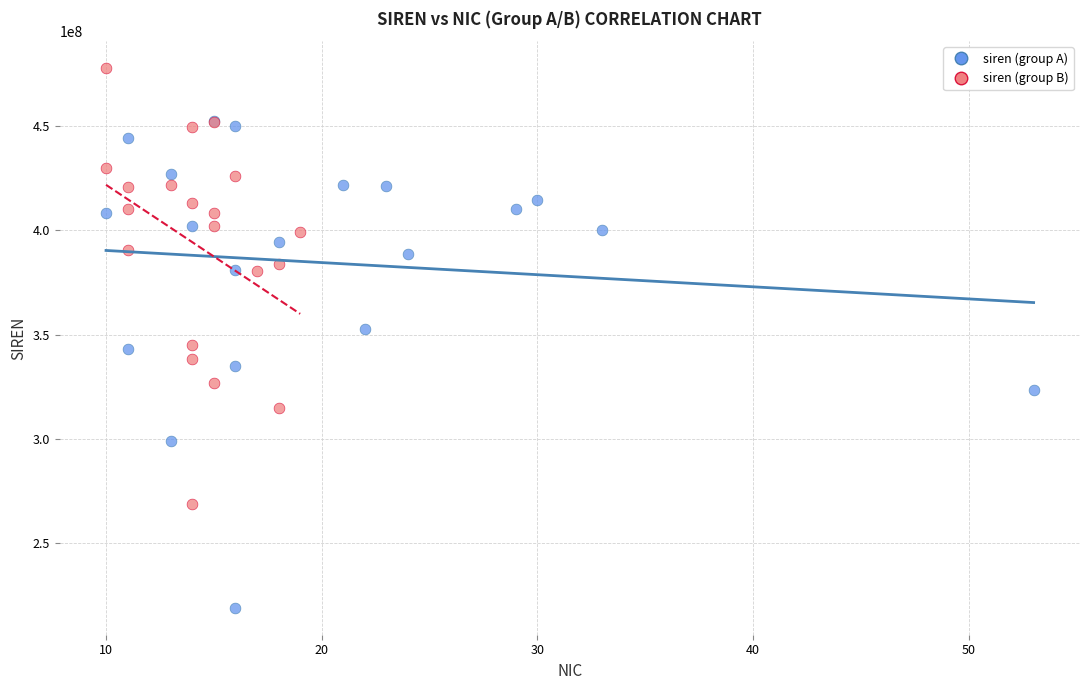

What are all the series names shown in the legend?

siren (group A), siren (group B)